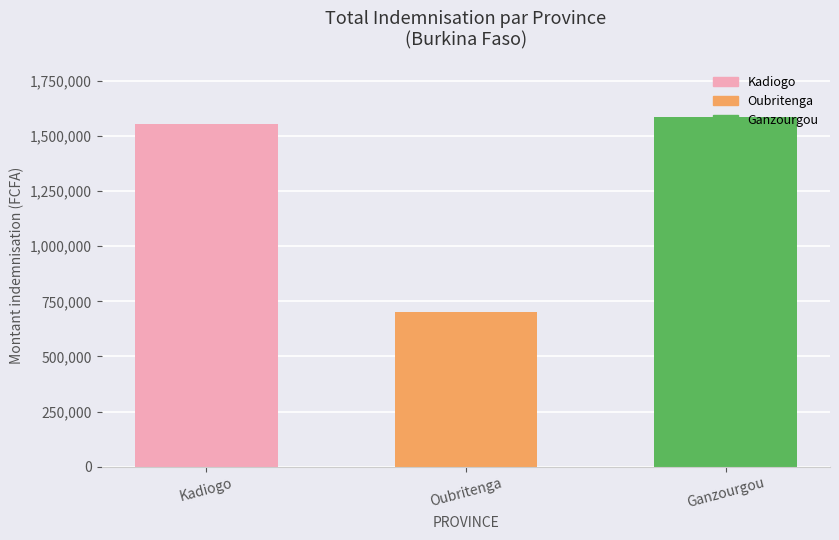

Which has a higher value, Ganzourgou or Kadiogo?

Ganzourgou